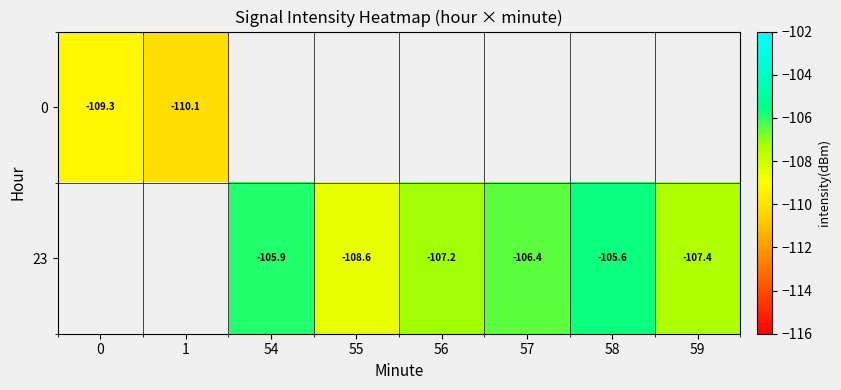

What is the difference between the maximum and minimum values in the 0 series?

0.8